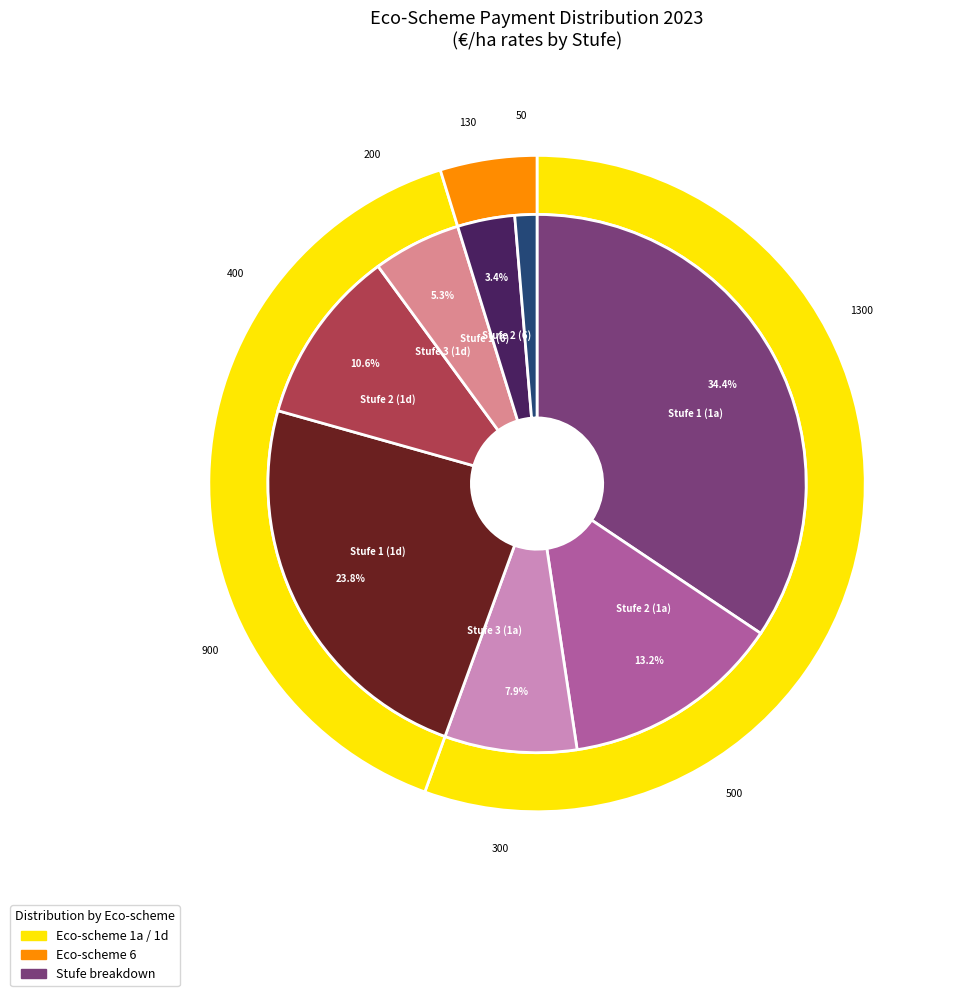

The Stufe 1 (1a) slice represents 34% of the pie. True or false?

True